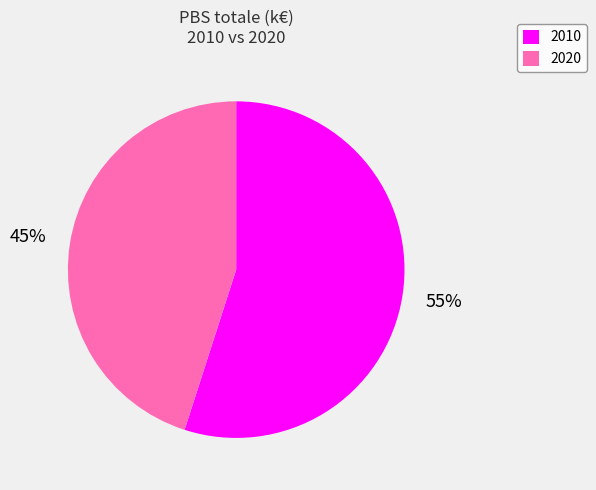

Which category has the smallest portion of the pie?

2020